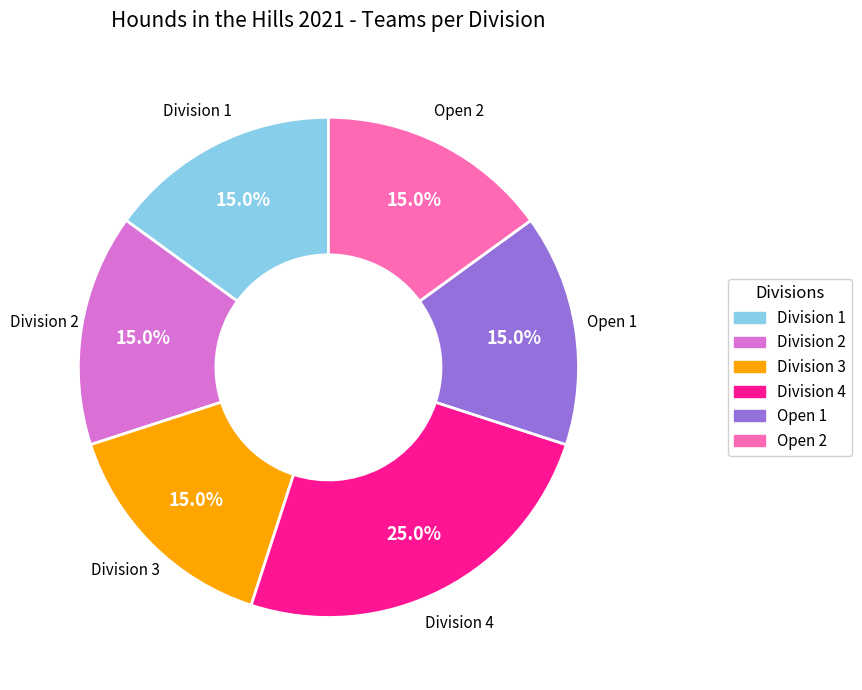

Which slice is the largest?

Division 4